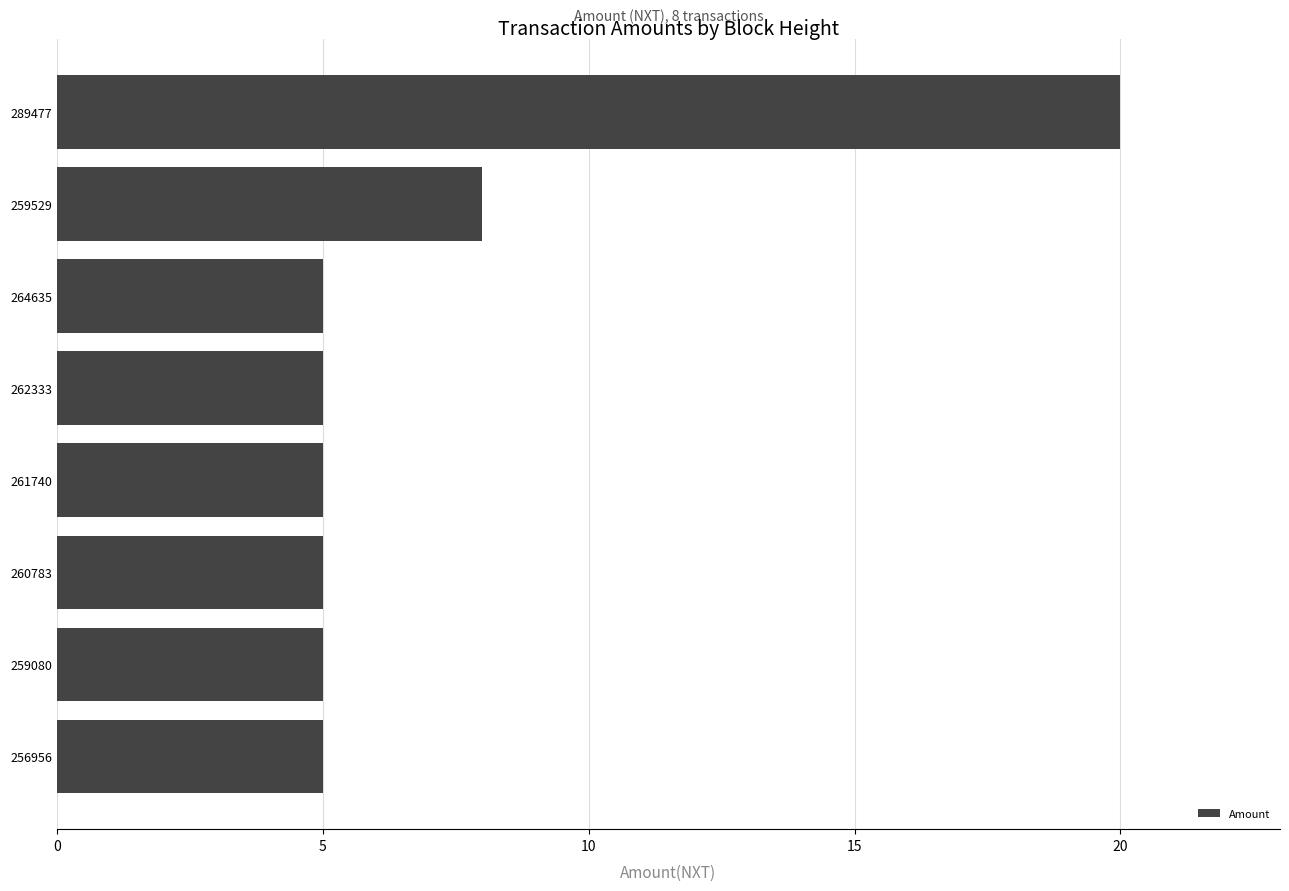

What position from the bottom is 259080?

2